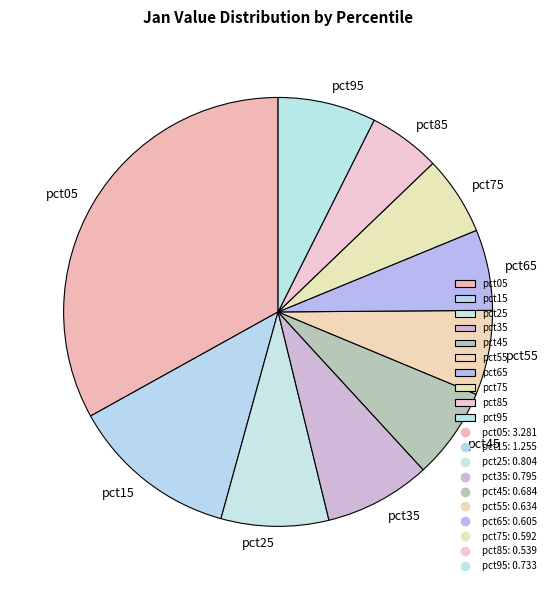

Is the sum of pct65 and pct45 greater than half?

No